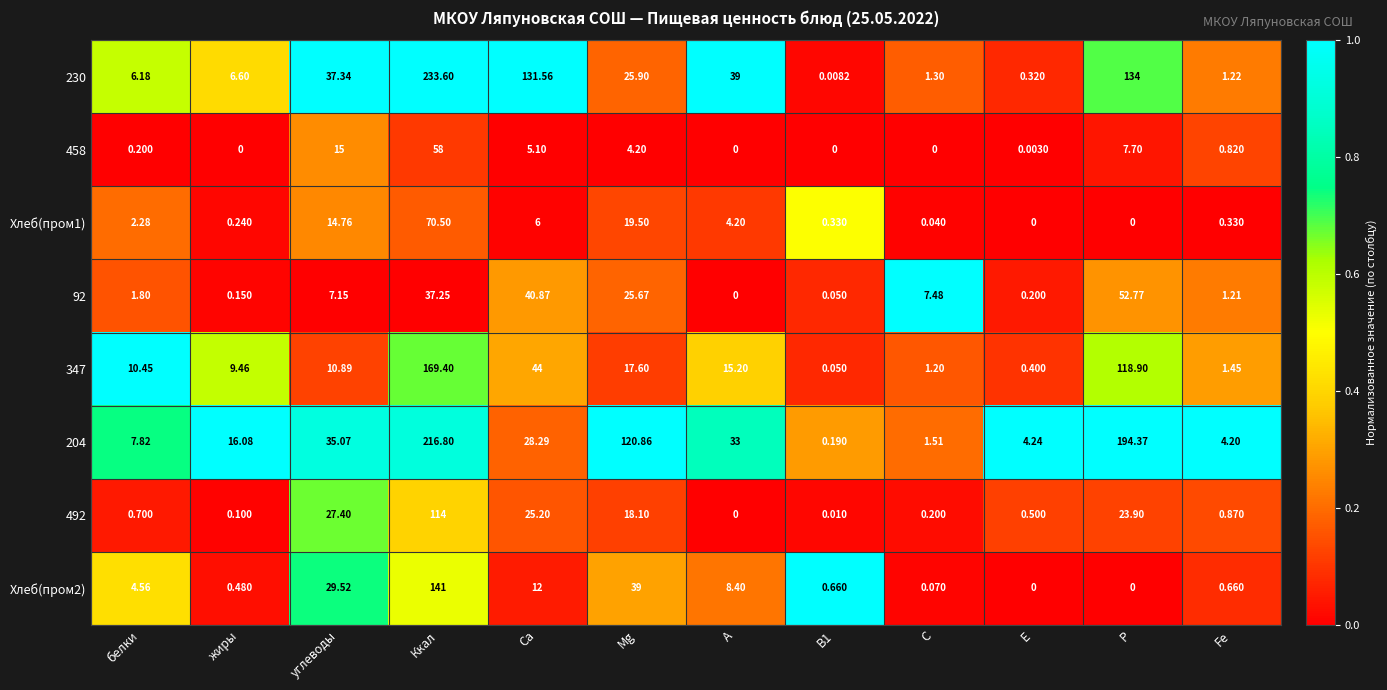

What is the difference between the highest and lowest values at B1?

0.7